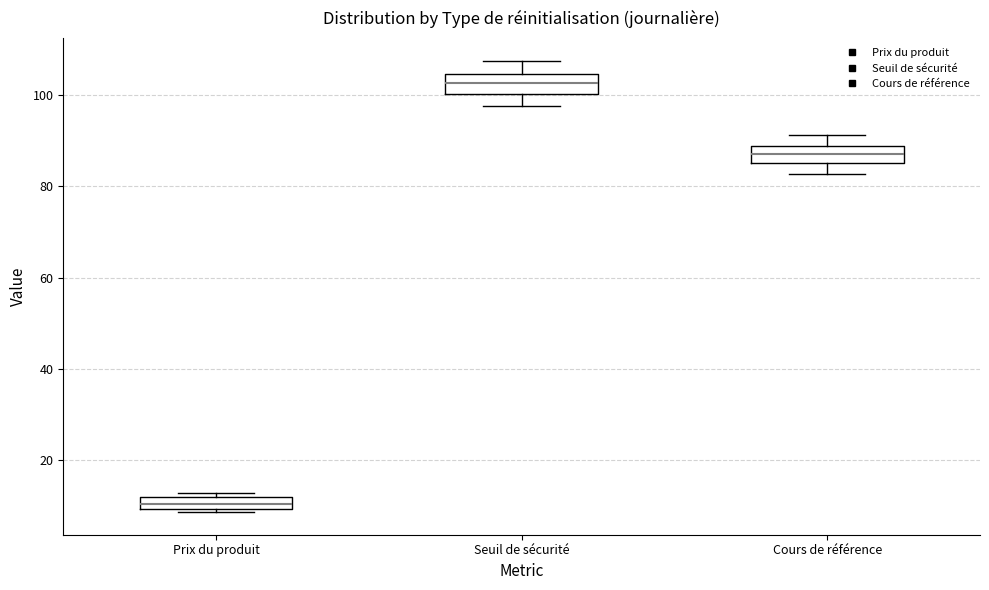

Where is the upper edge of the box for Prix du produit on the y-axis? The values are not printed on the chart, so give them approximately, as read against the axis.

12